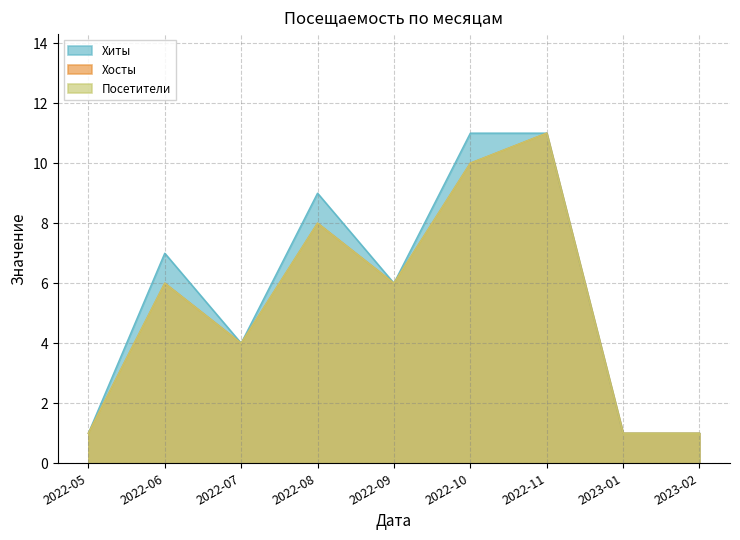

What is the difference between the second highest and second lowest values in the Хосты series?

9